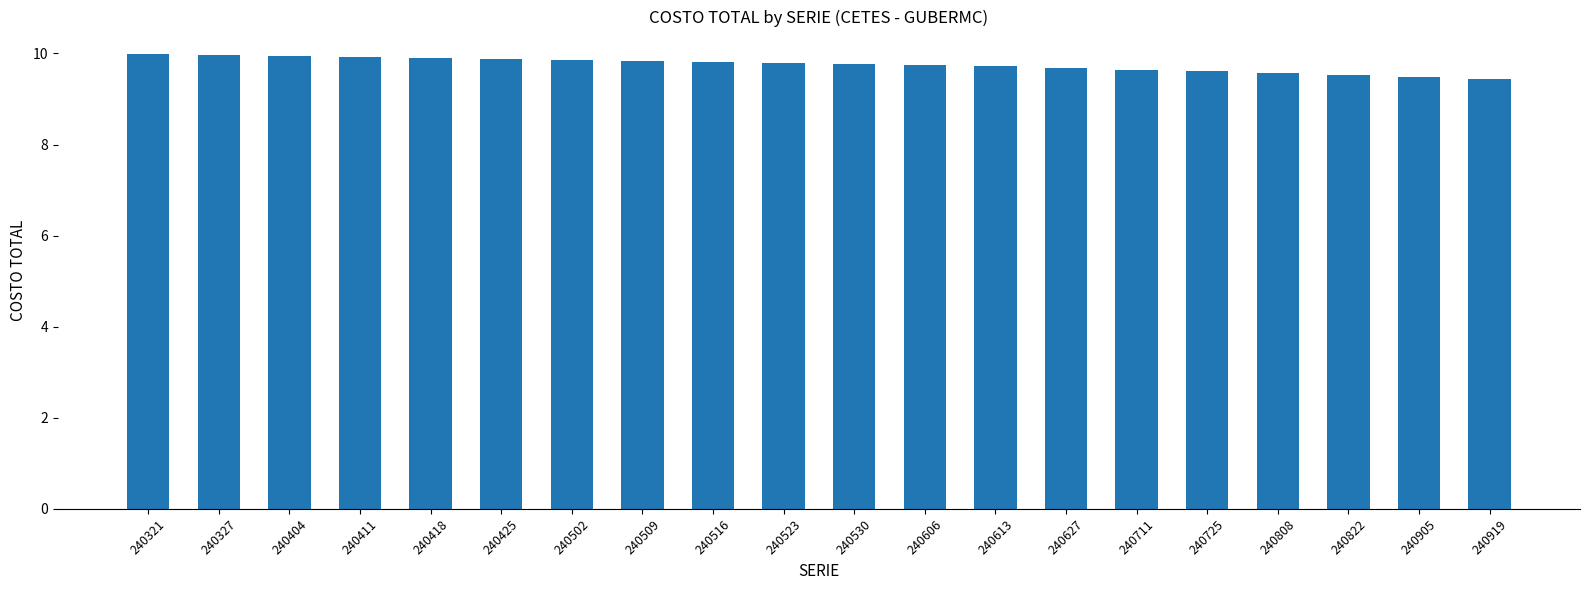

What is the greatest value displayed?

10.0